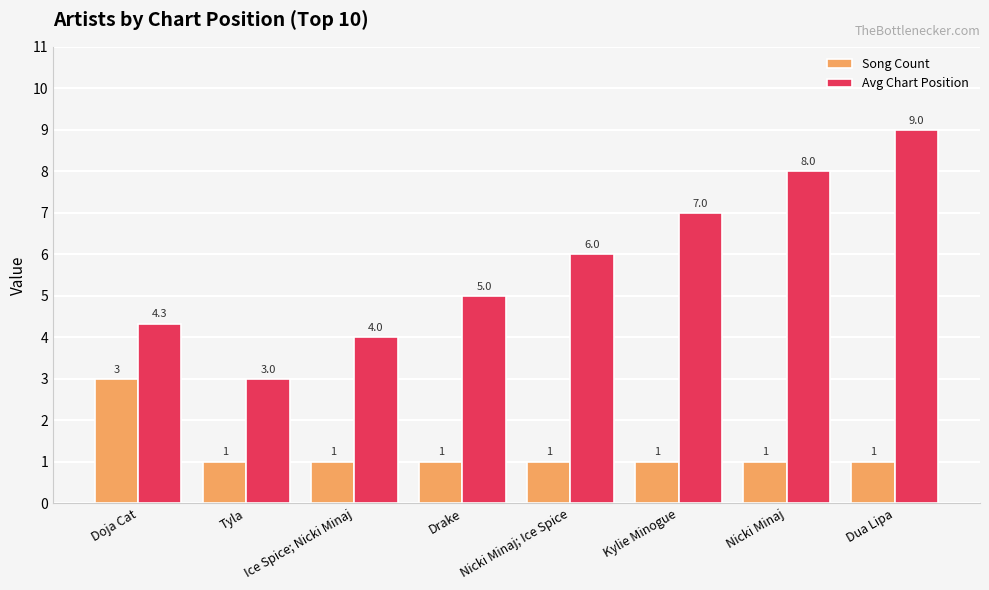

True or false: Song Count has a value of 1.0 at Tyla.

True